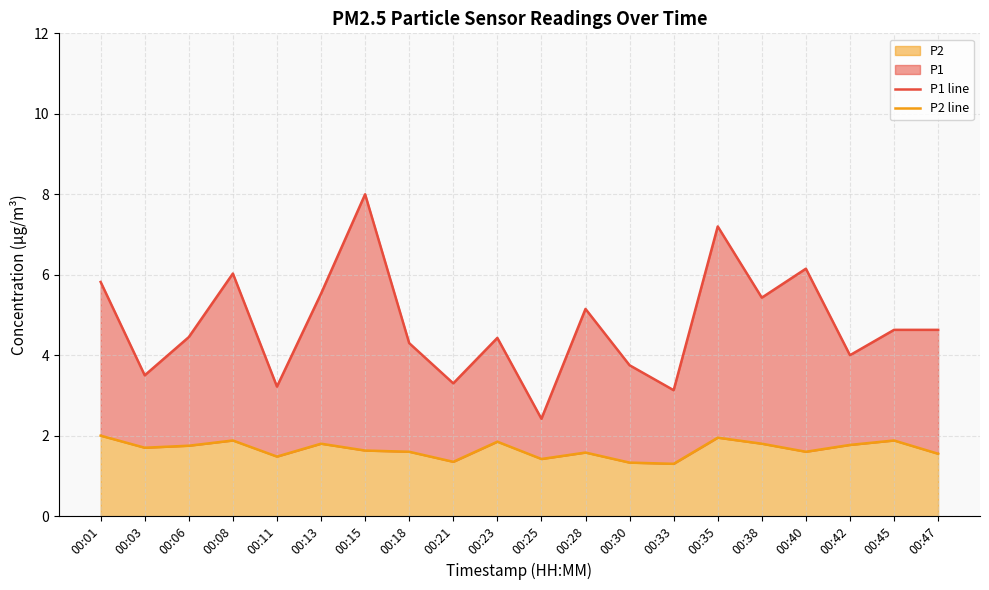

What is the value of the P1 line point at the 5th from the left?

3.2